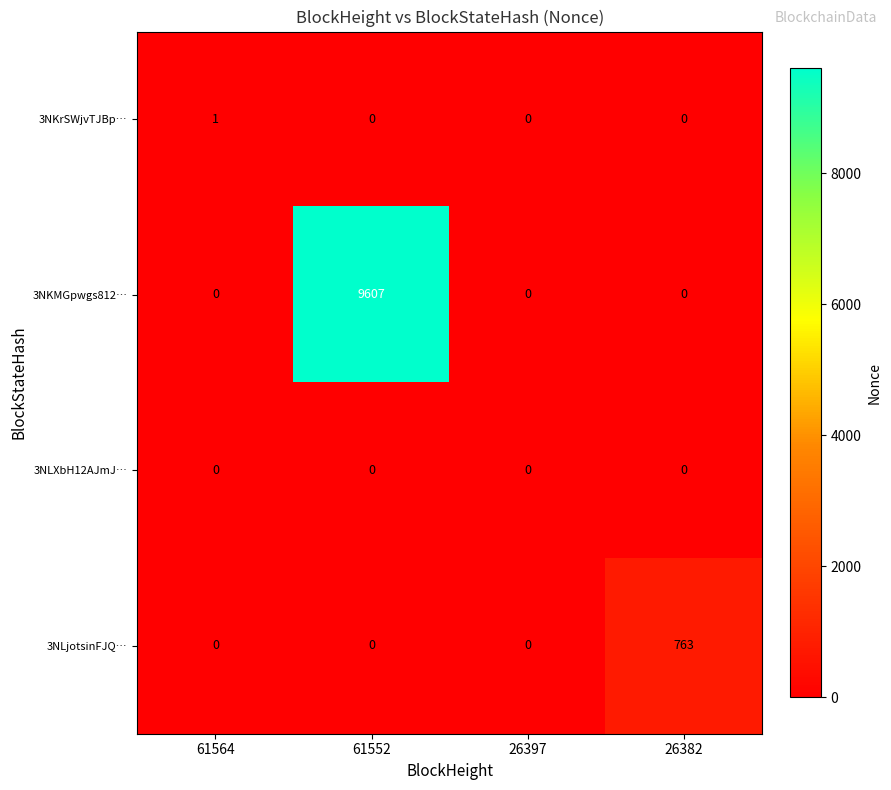

What is the difference between the 3NLjotsinFJQ… values at 26382 and 26397?

763